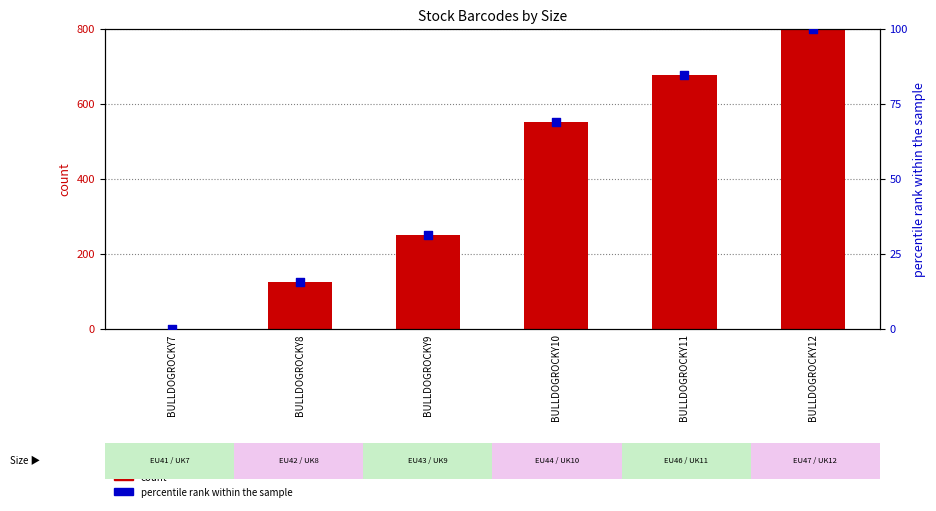

Which series has the largest Y range (max minus min)?

count